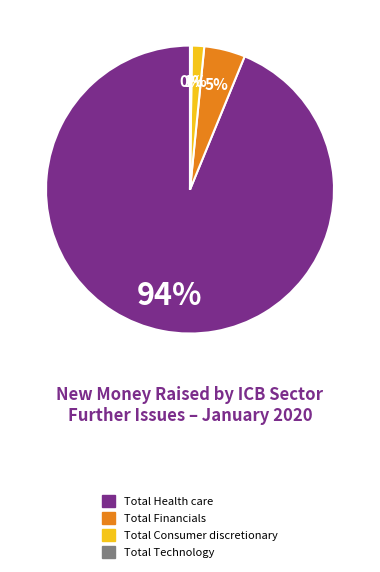

Is there a majority slice in this chart?

Yes